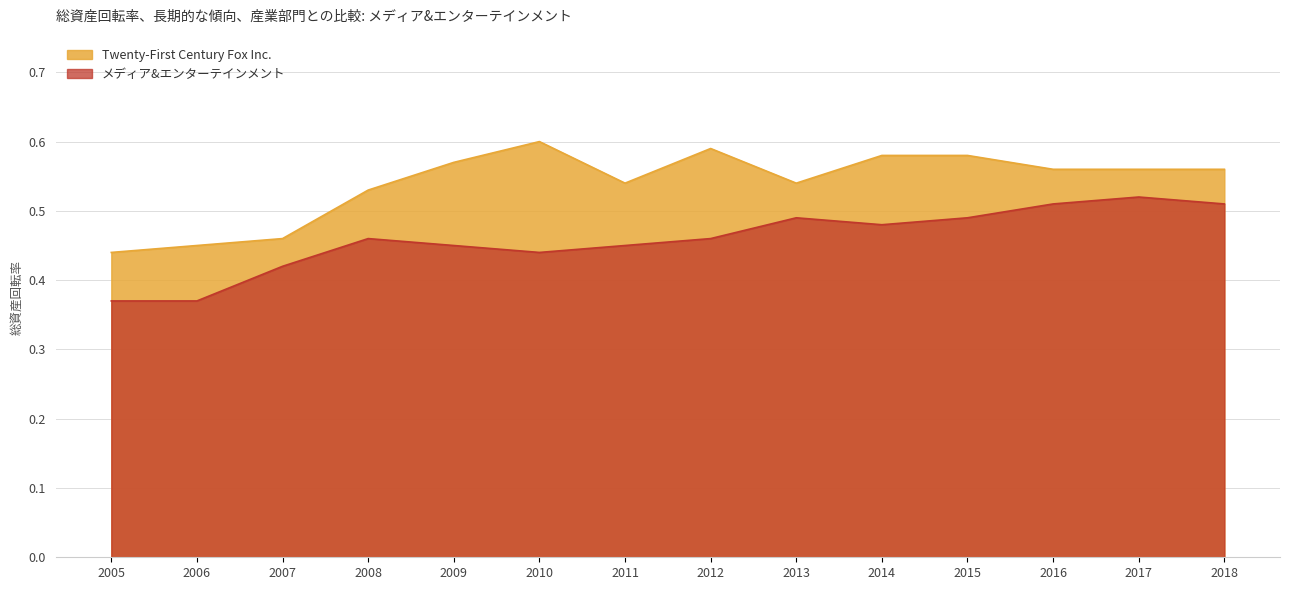

What is the sum of the メディア&エンターテインメント values at 2006 and 2008?

0.8